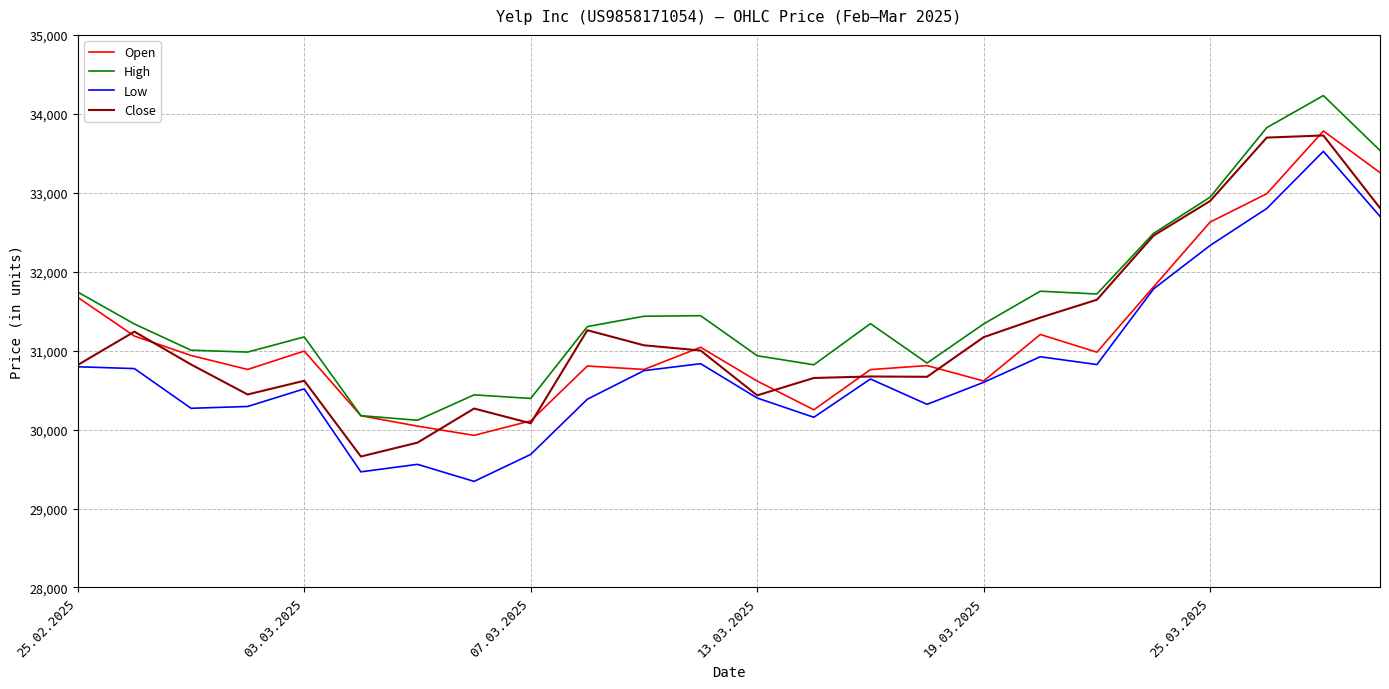

What are all the series names shown in the legend?

Open, High, Low, Close